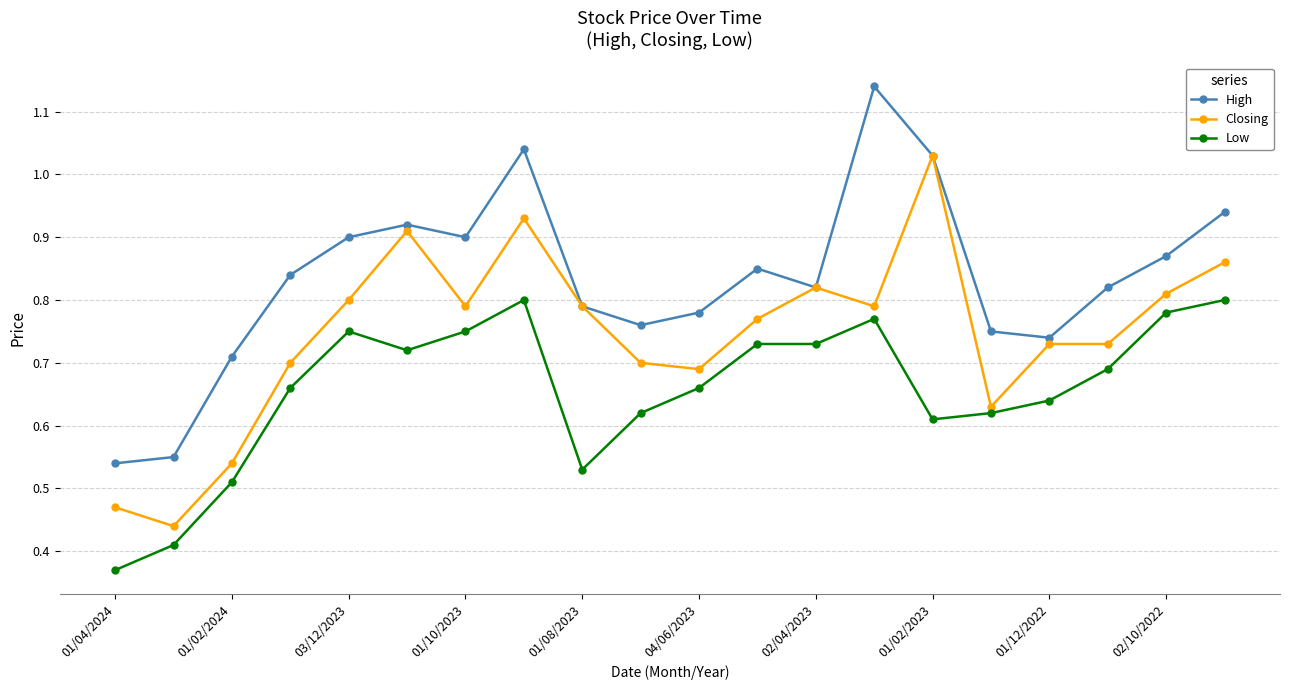

List the series in order of their peak value, highest first.

High, Closing, Low